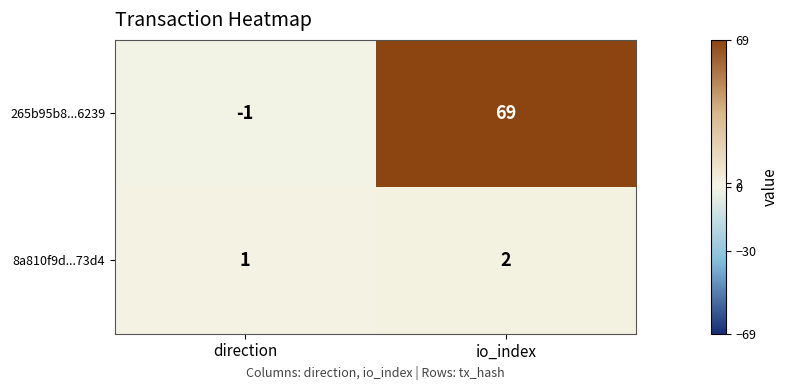

Which series has the largest total across all categories?

265b95b8...6239